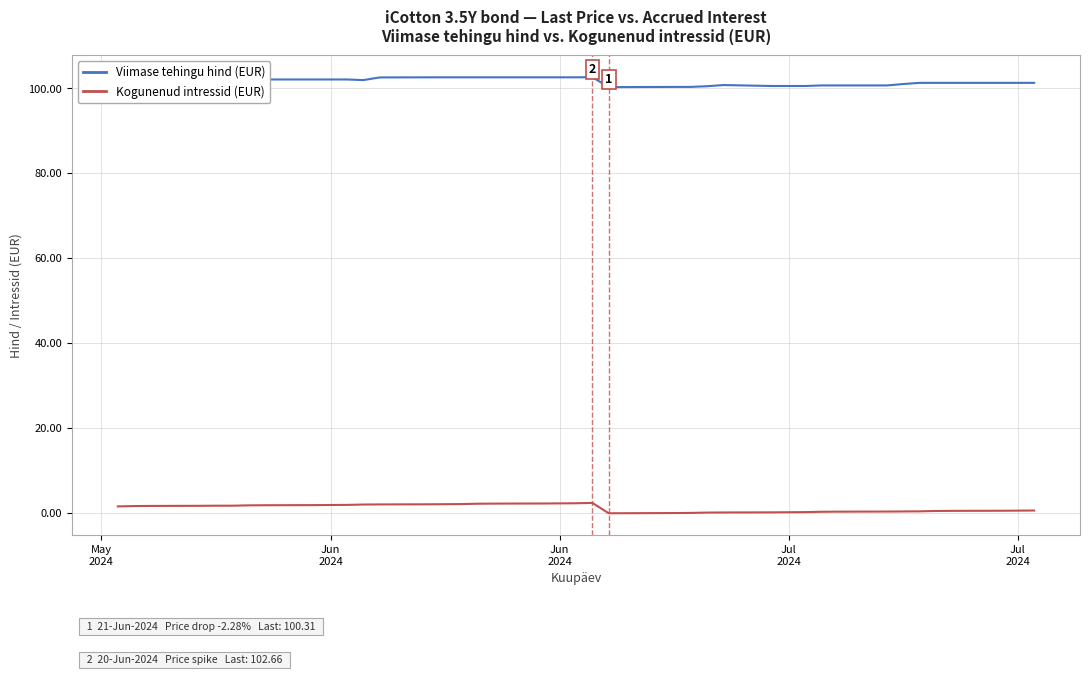

What is the maximum value shown in the chart?

102.7